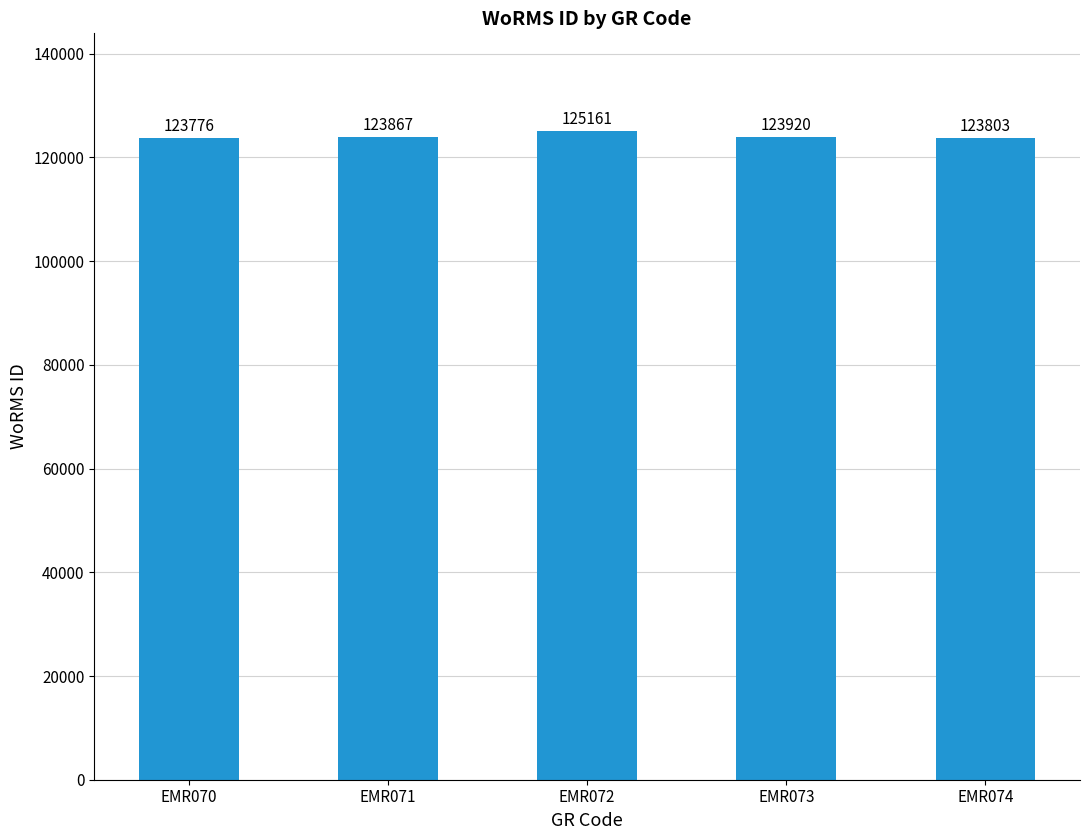

What is the difference between the maximum and minimum values?

1385